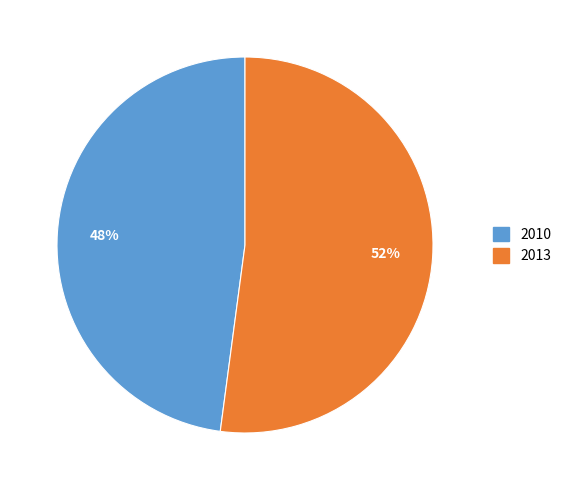

Approximately how many times larger is the value at 2010 compared to 2013?

0.9